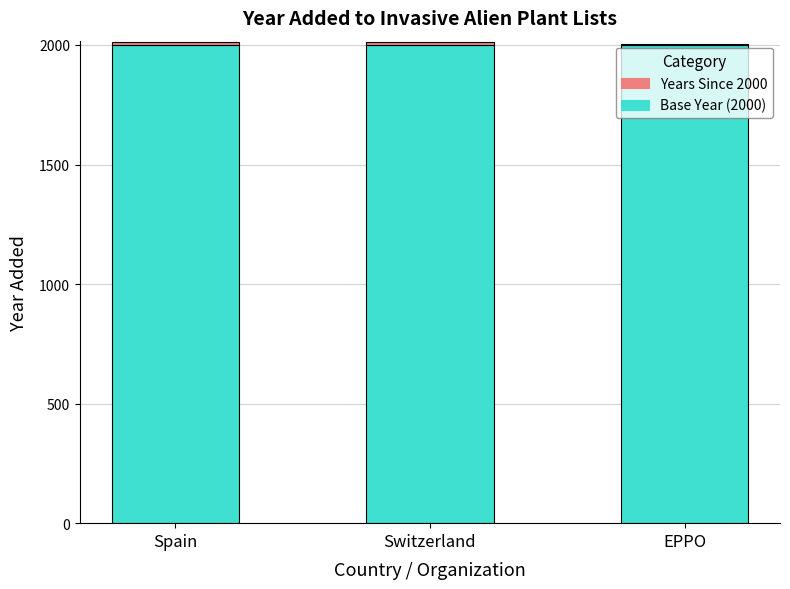

Are the bars horizontal?

No